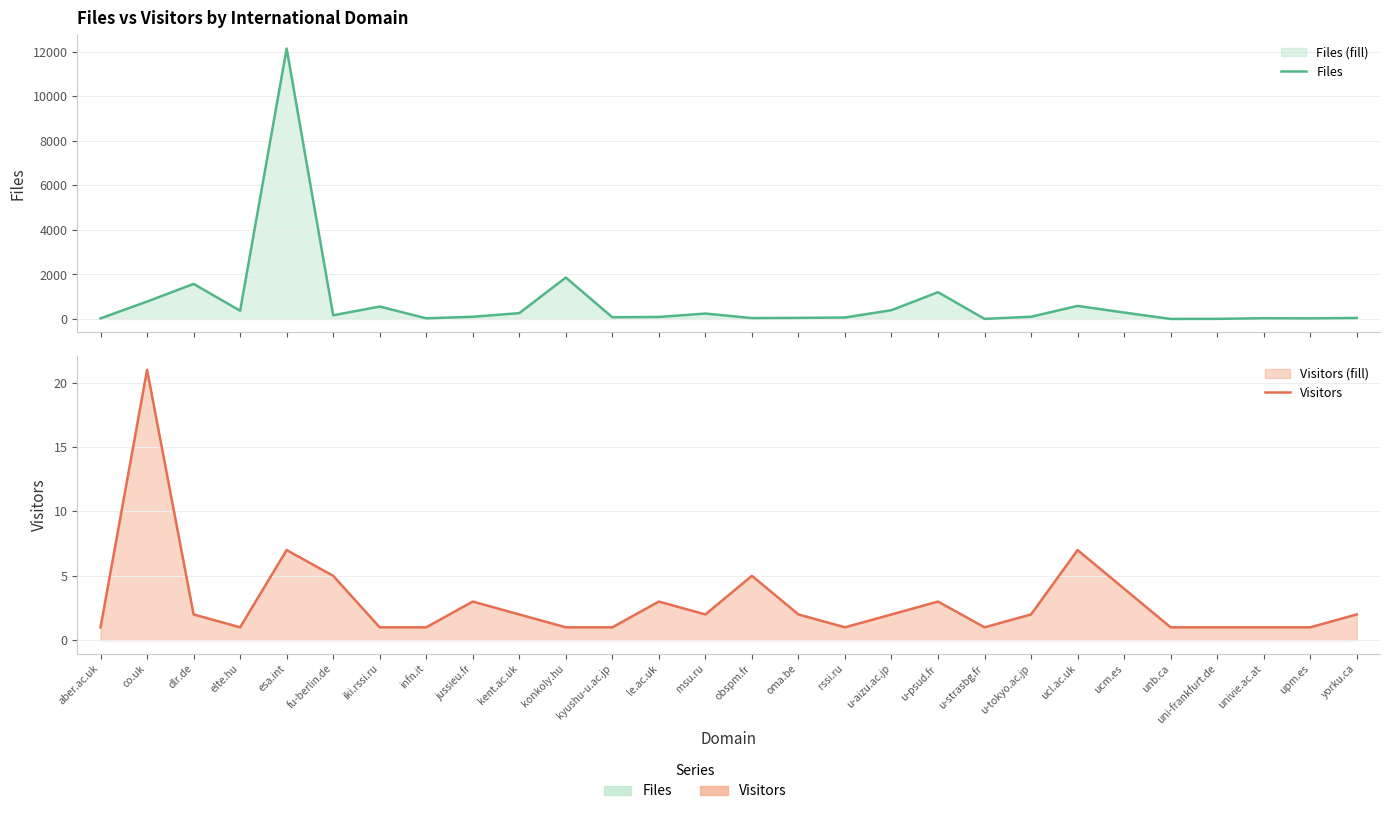

Read the Files value at upm.es.

27